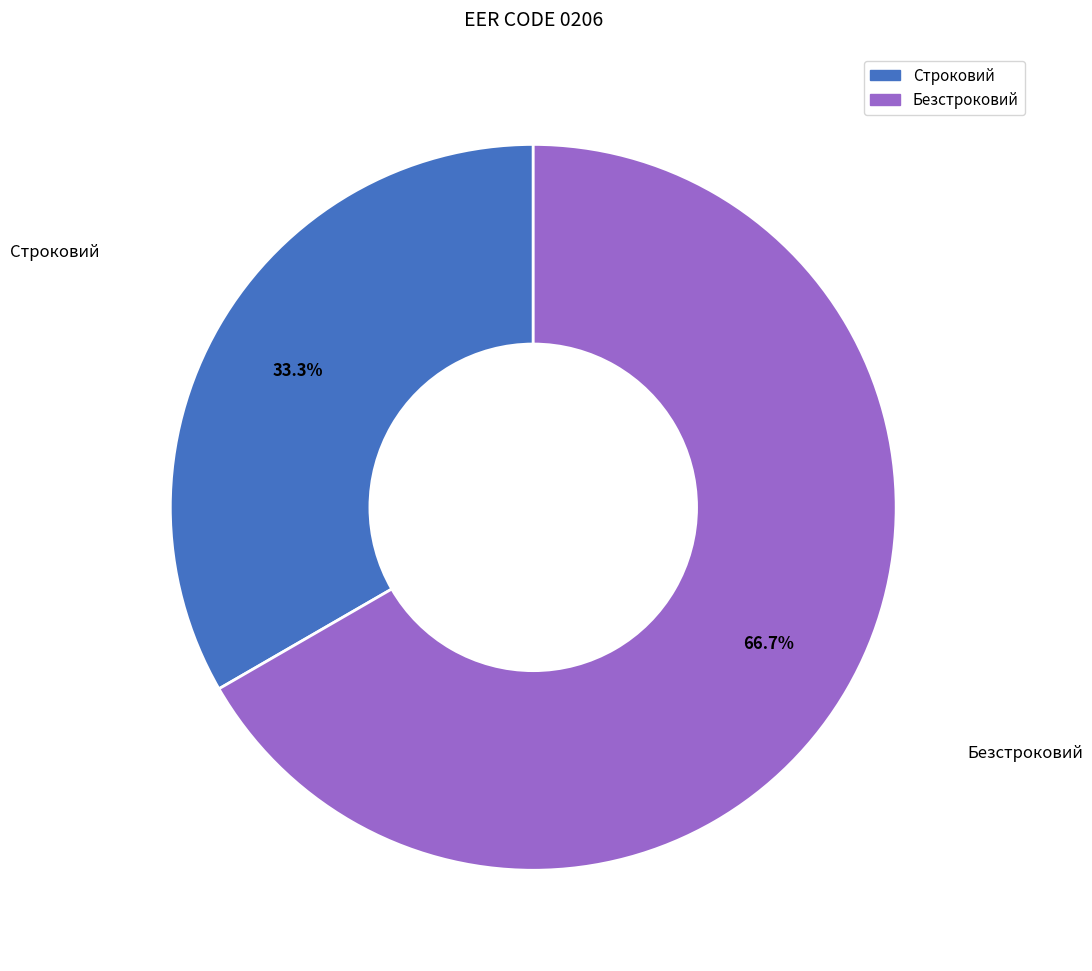

Combined, do Безстроковий and Строковий account for over 50%?

Yes